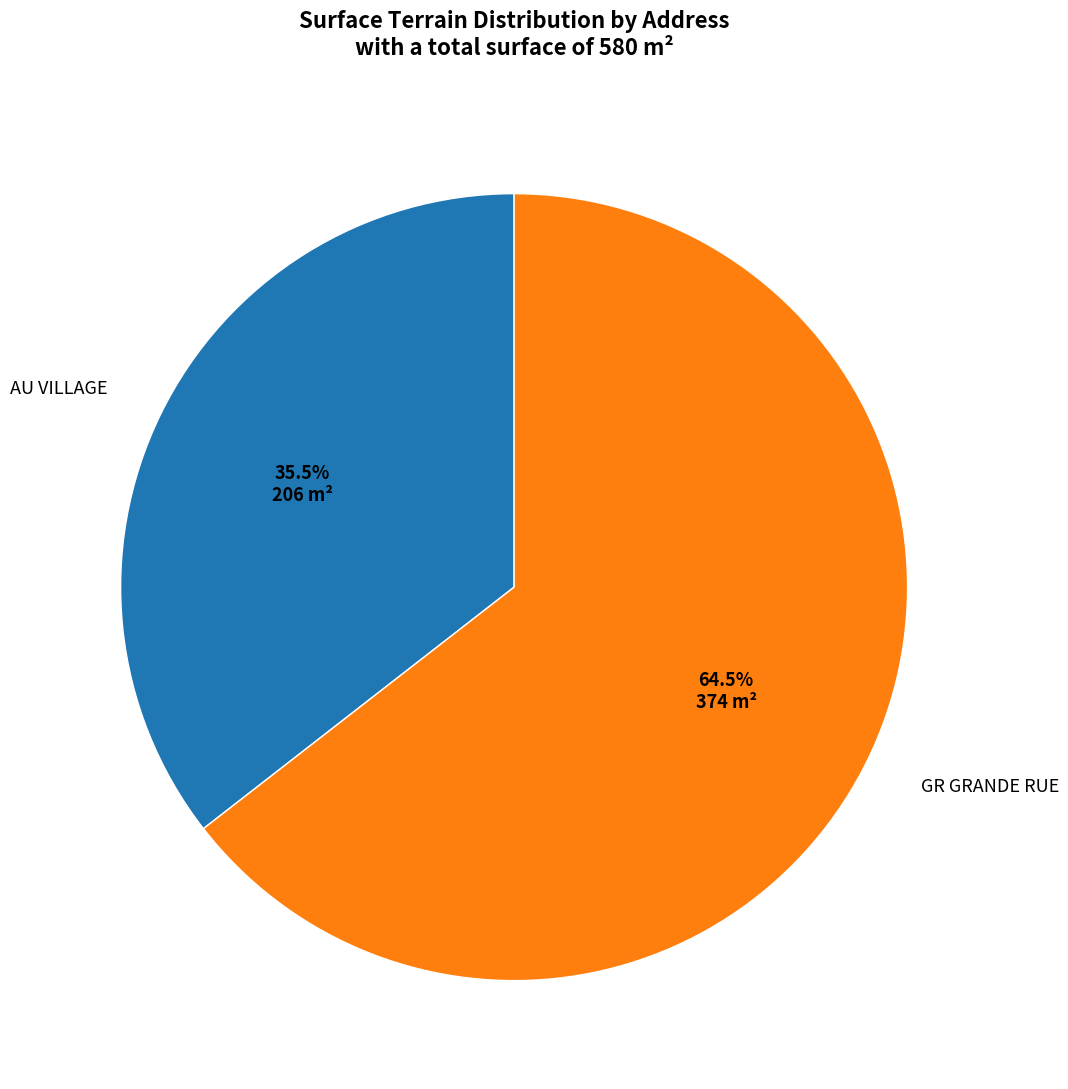

How many slices are in this pie chart?

2